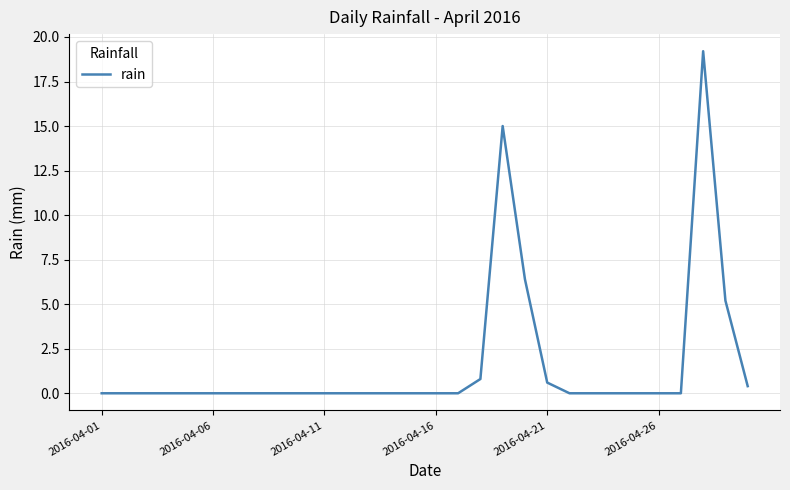

What is the maximum value shown in the chart?

19.2